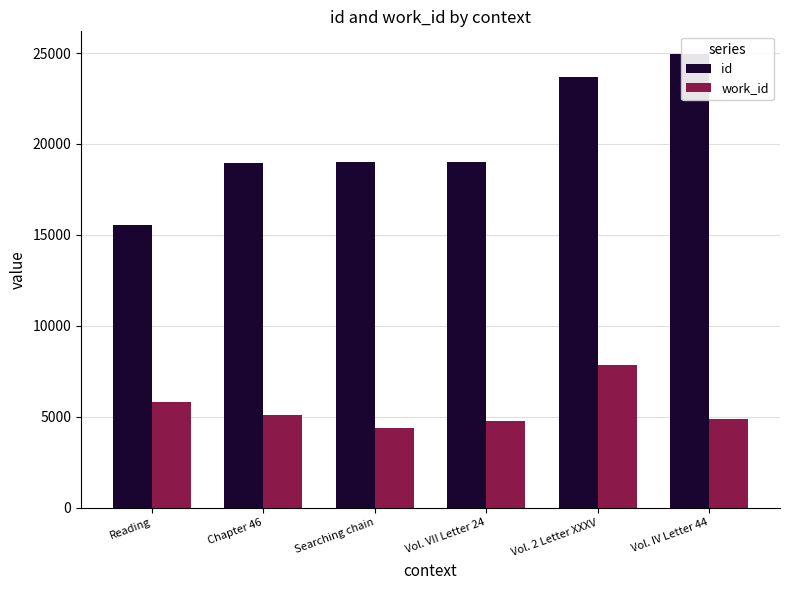

What is the maximum value shown in the chart?

24949